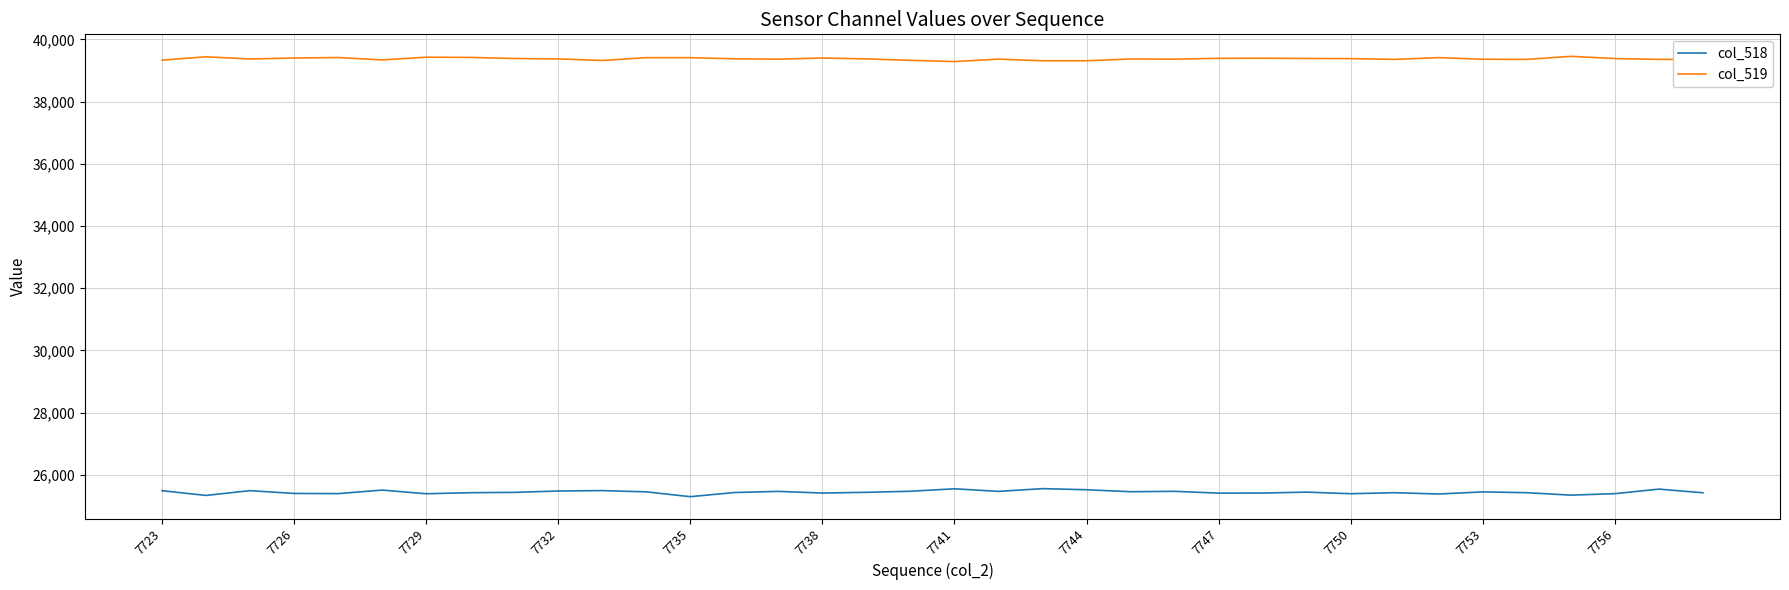

List the series in order of their peak value, highest first.

col_519, col_518